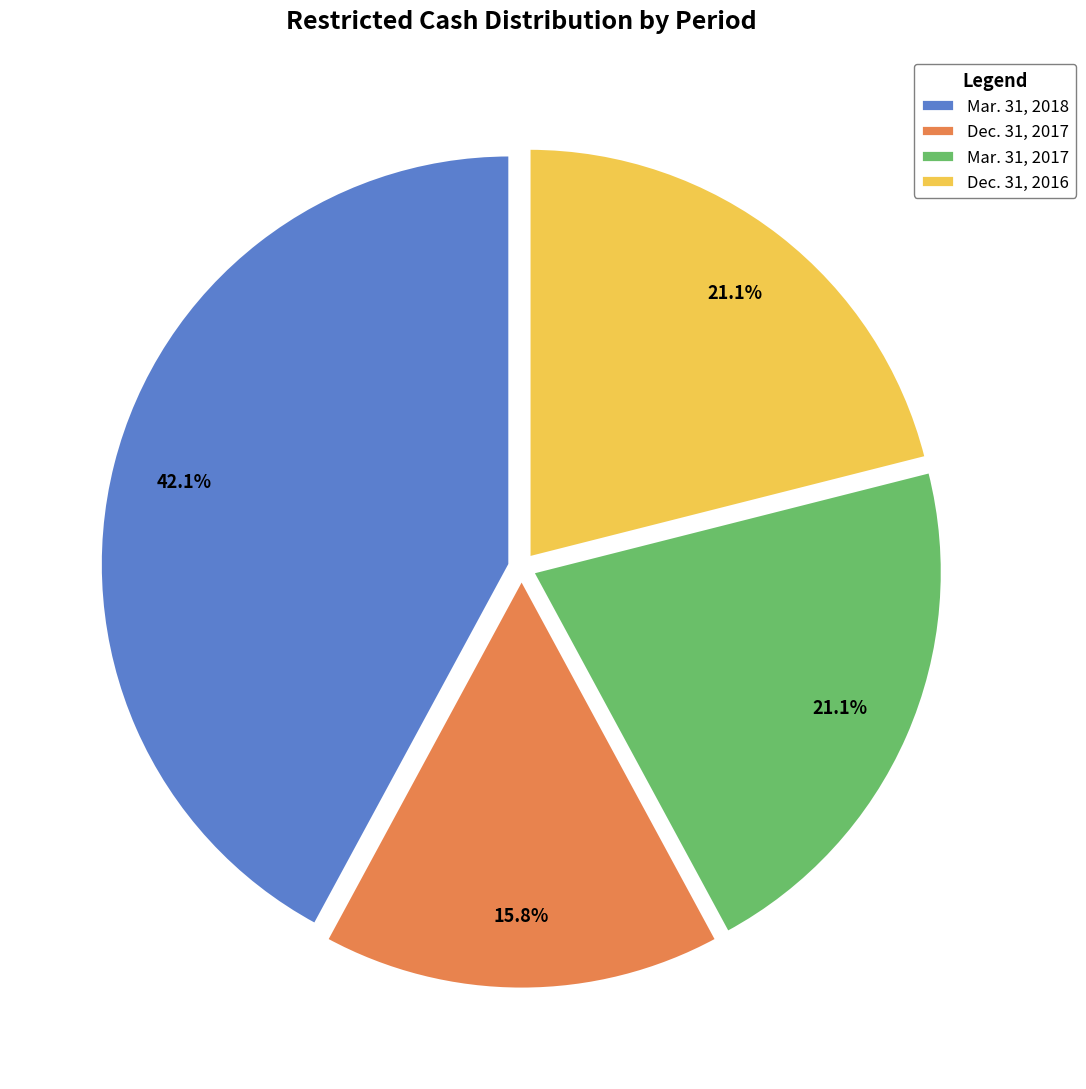

The Dec. 31, 2016 slice represents 14% of the pie. True or false?

False